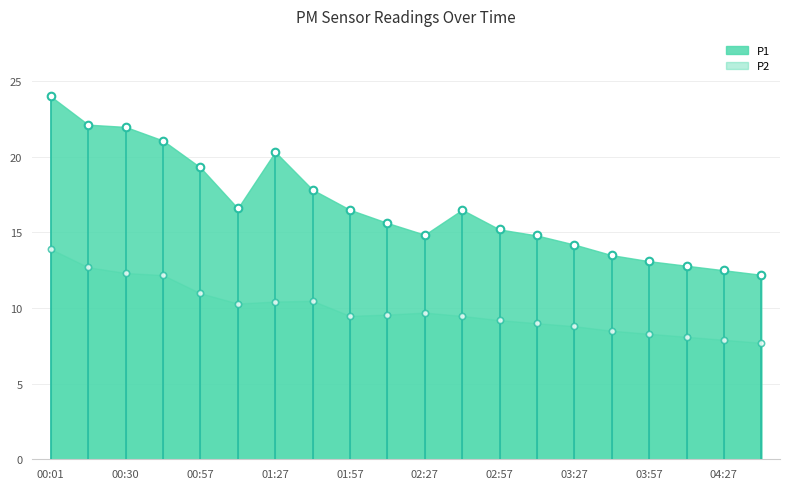

Is the value of P1 at 03:27 greater than the value of P2 at 04:27?

Yes